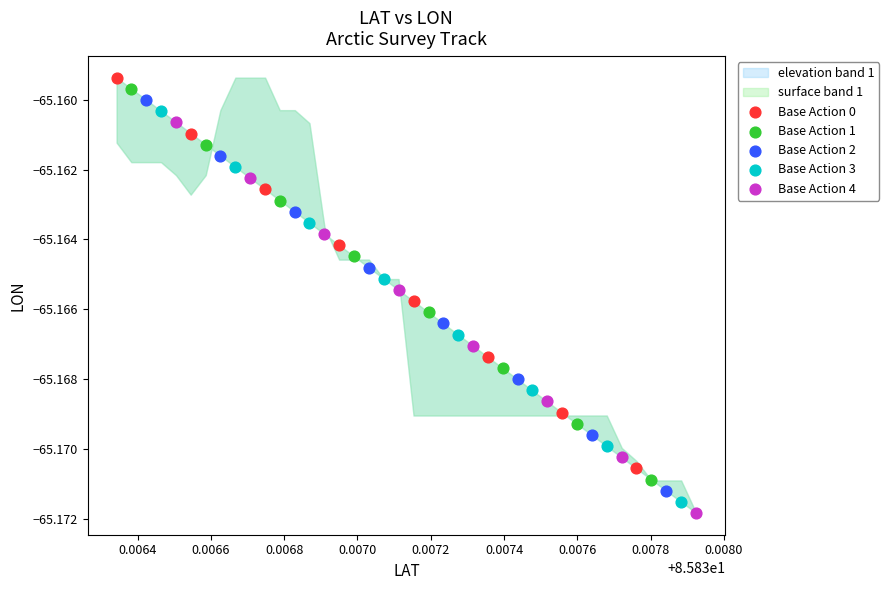

Which series contains the lowest Y value?

Base Action 4